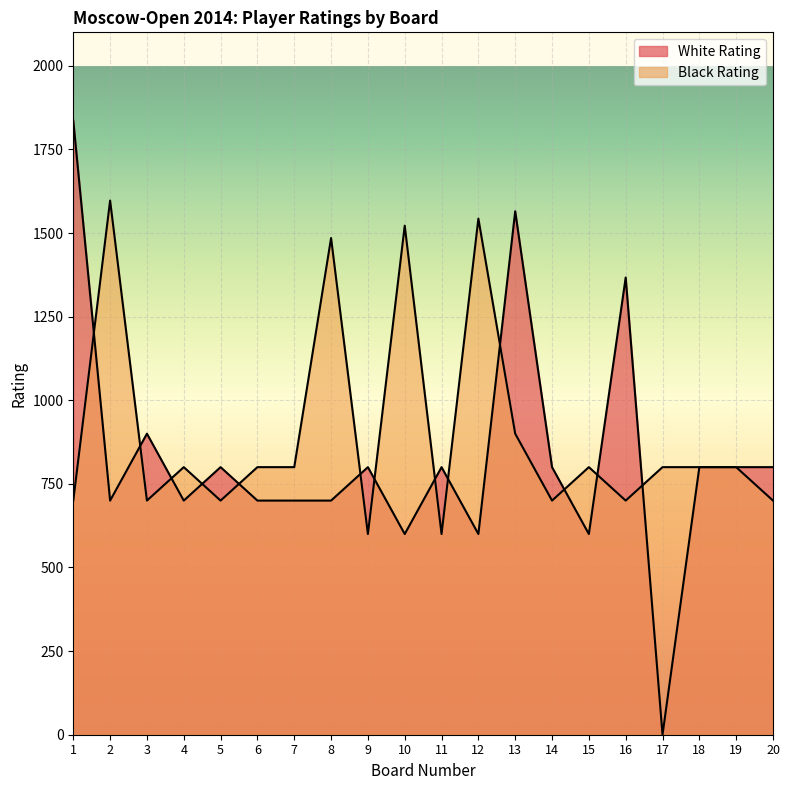

At which label does White Rating reach its peak?

1